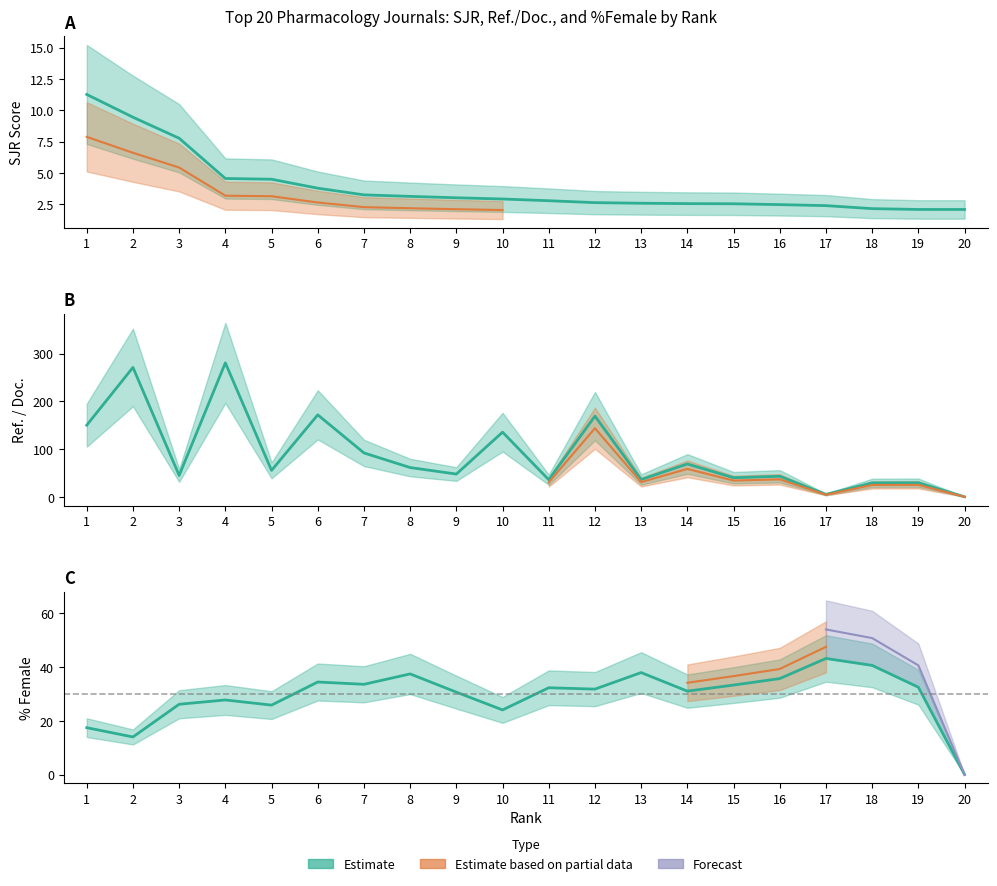

What is the value of the %Female point at the 9th from the left?

30.7